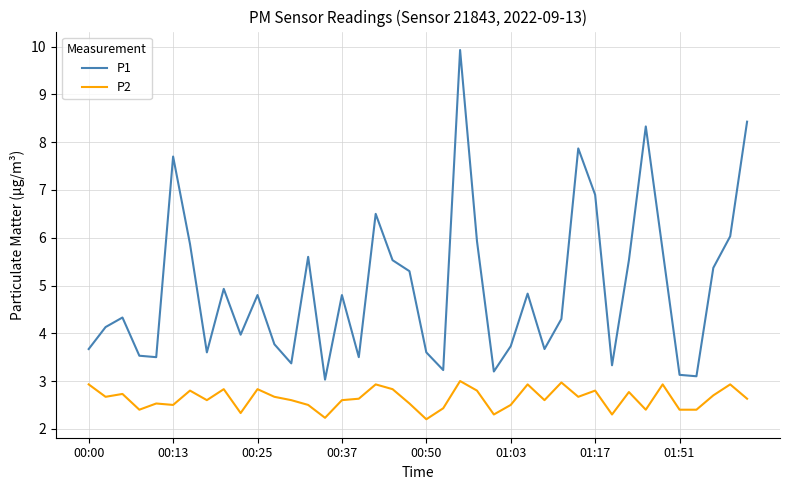

How many distinct data groups are displayed?

2